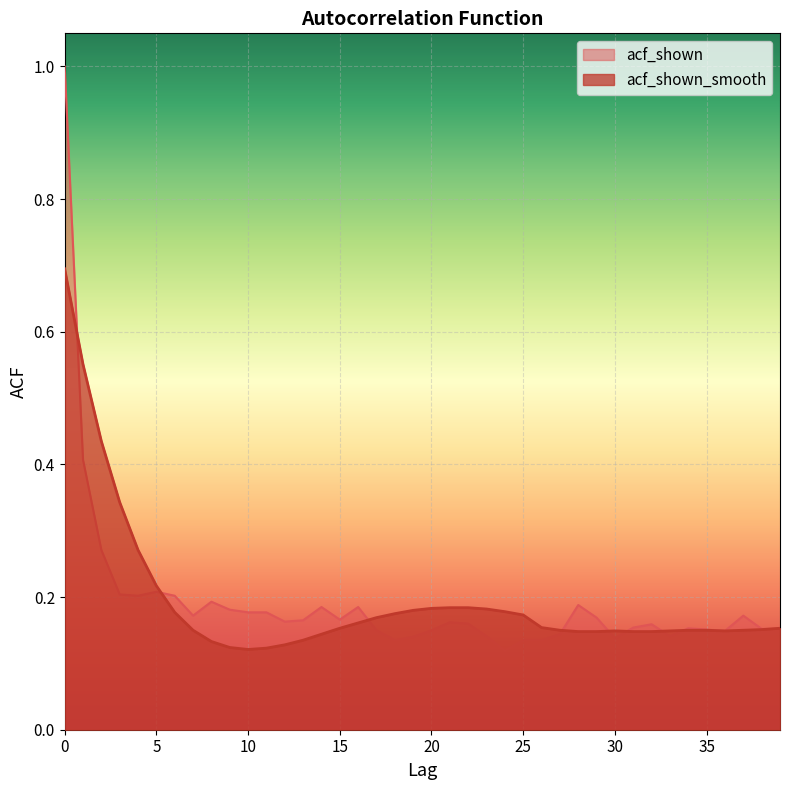

How many lines are shown in the chart?

2